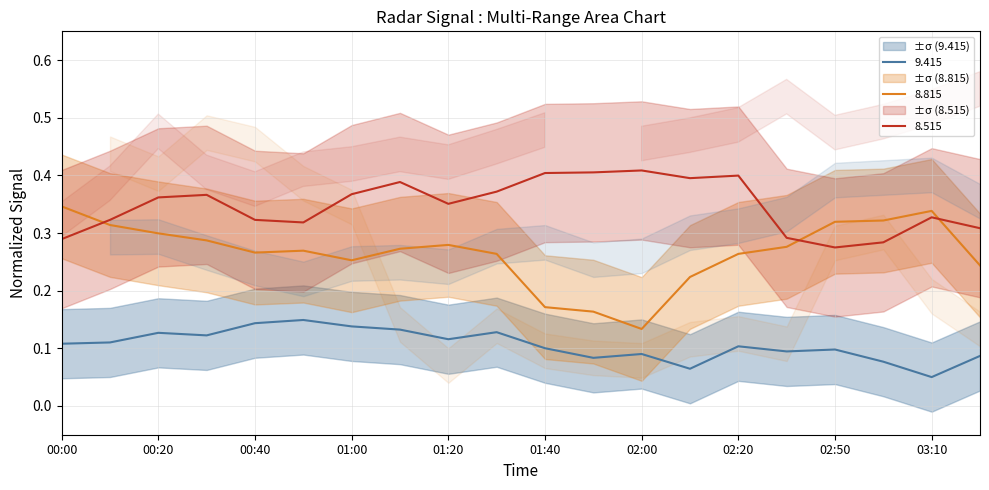

Is the value of 8.515 at 00:20 greater than the value of 8.815 at 03:10?

Yes